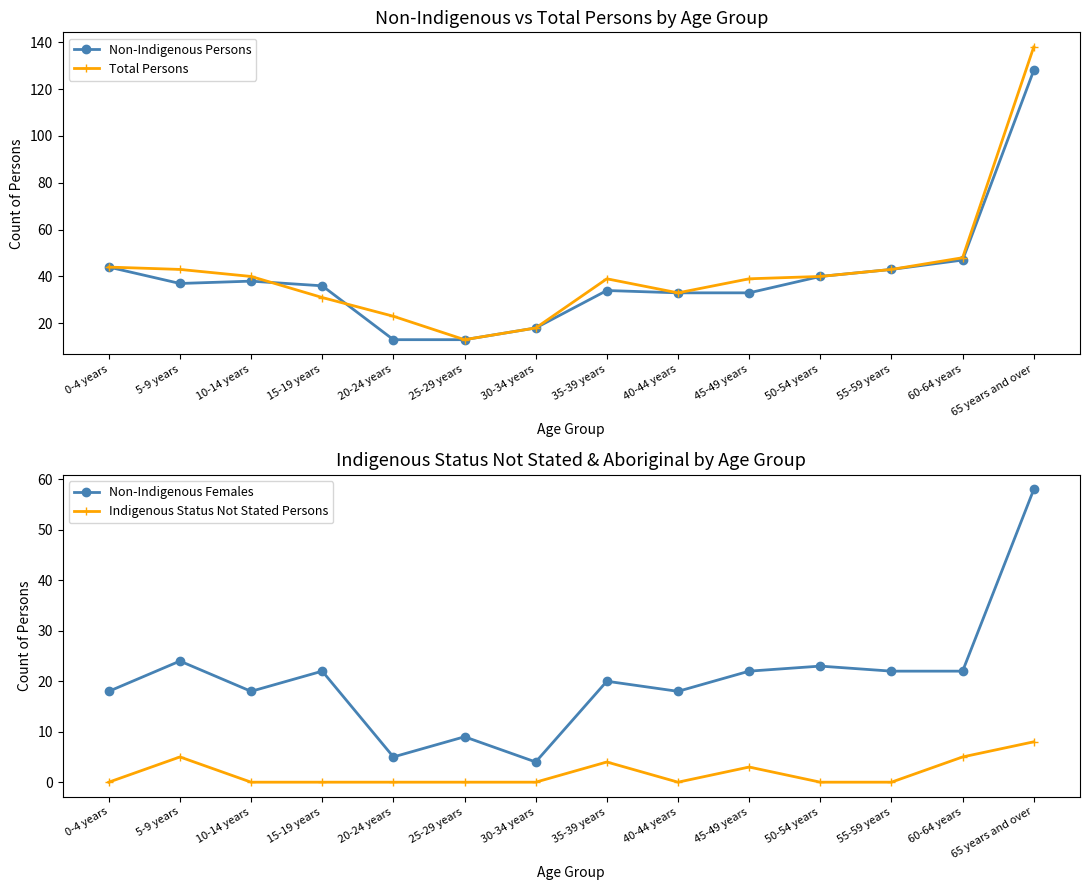

List the series in order of their peak value, lowest first.

Indigenous Status Not Stated Persons, Non-Indigenous Females, Non-Indigenous Persons, Total Persons